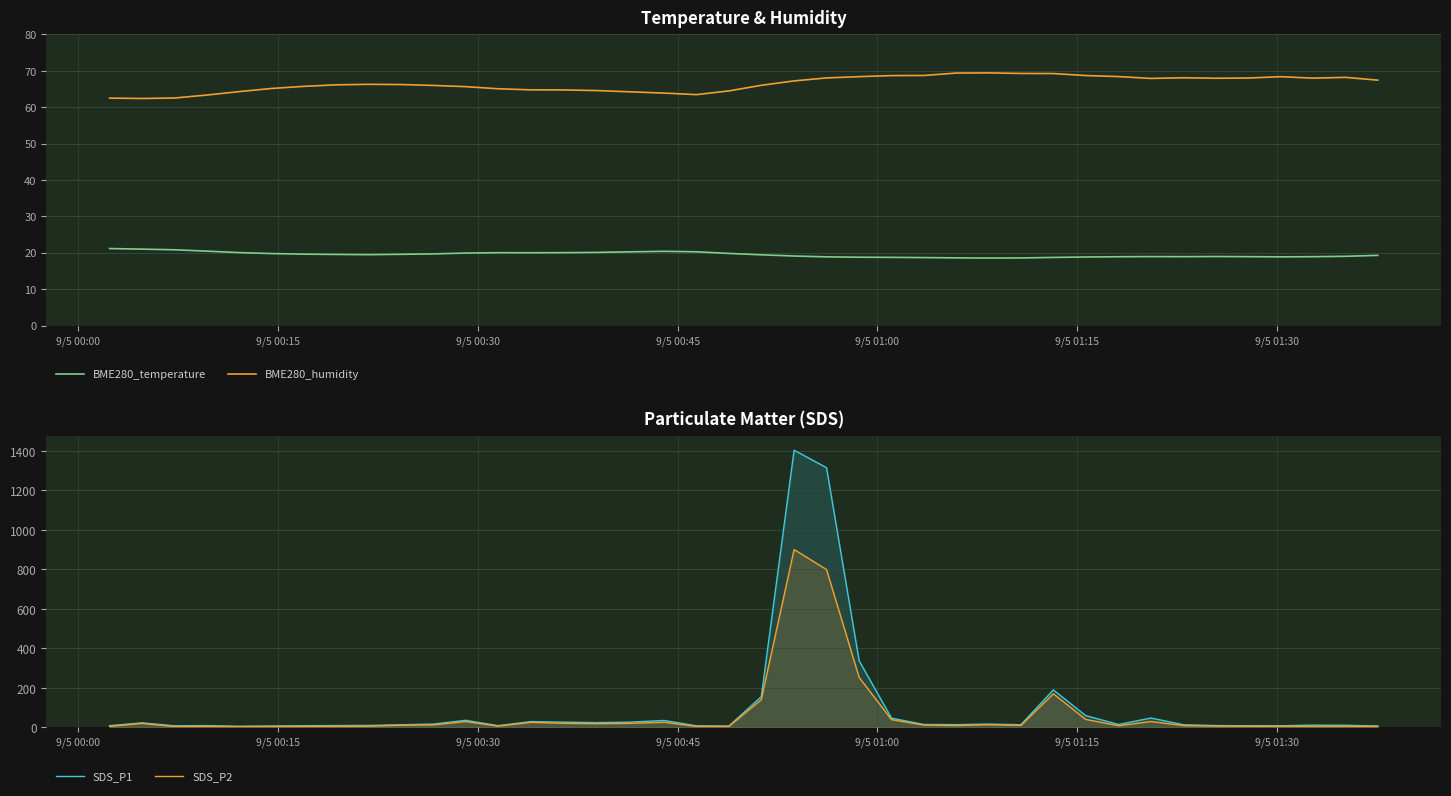

True or false: BME280_temperature and BME280_humidity cross at least once.

False